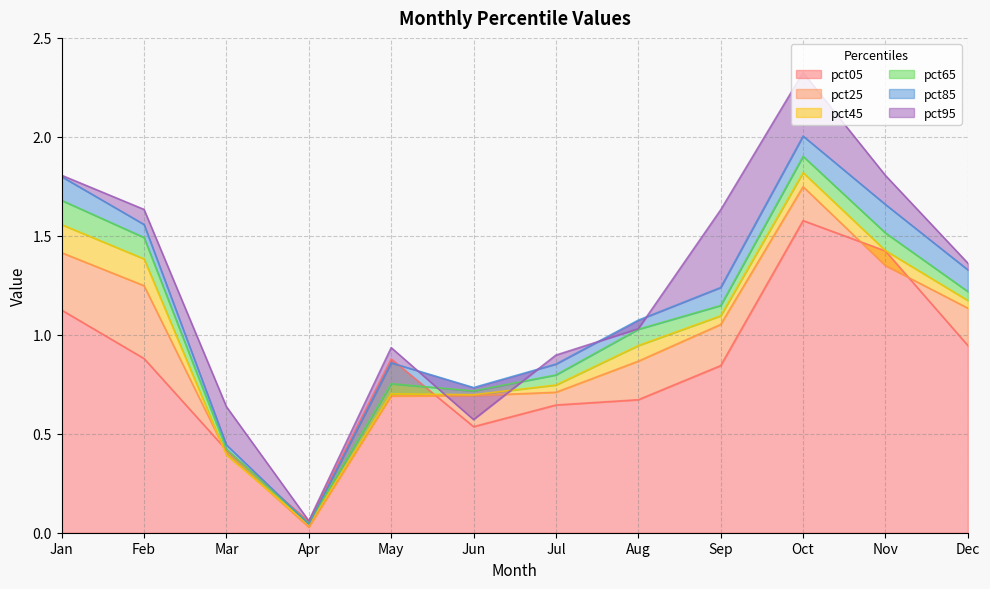

The value of pct85 at Dec is 1.3. True or false?

True